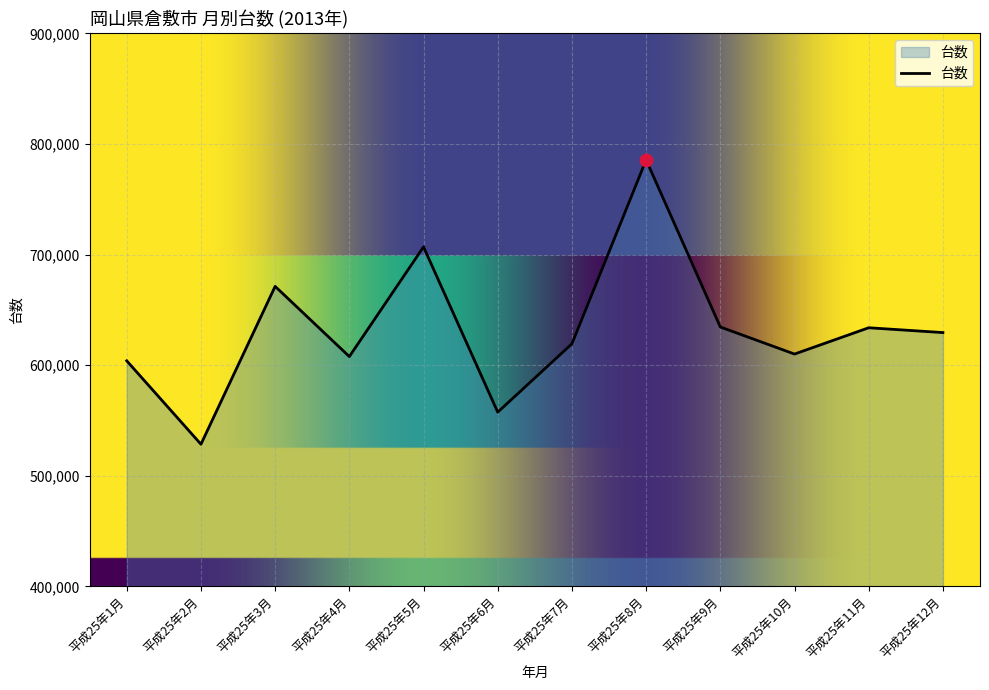

Which has a higher value, 平成25年6月 or 平成25年8月?

平成25年8月